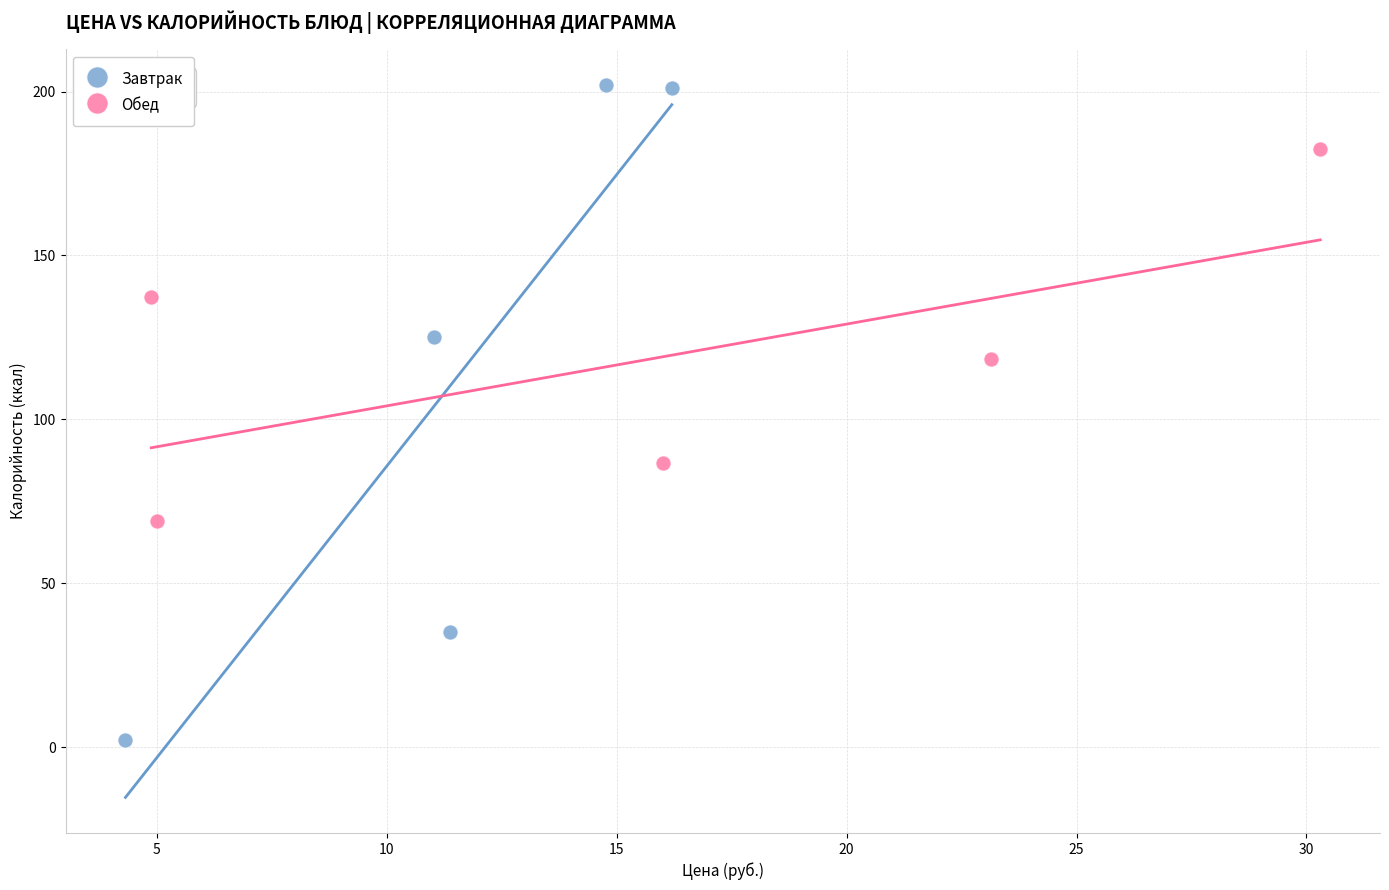

Which series has the widest spread of Y values?

Завтрак